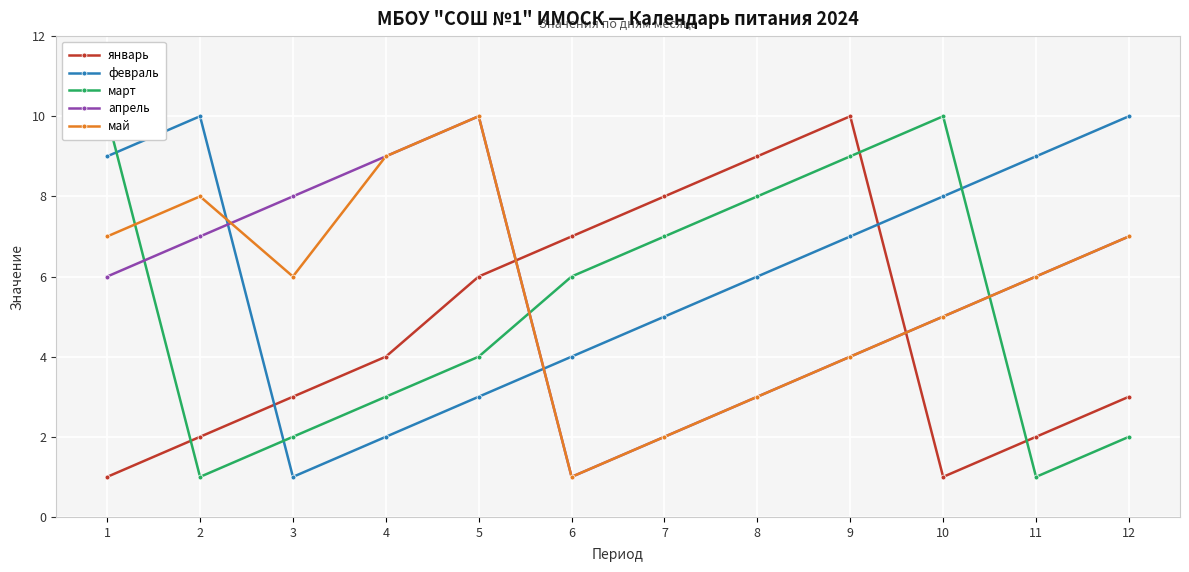

Which series has the largest total across all categories?

февраль